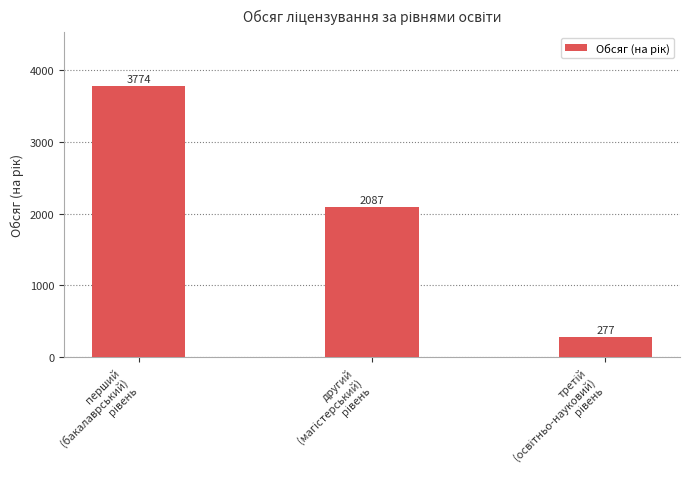

What is the average value?

2046